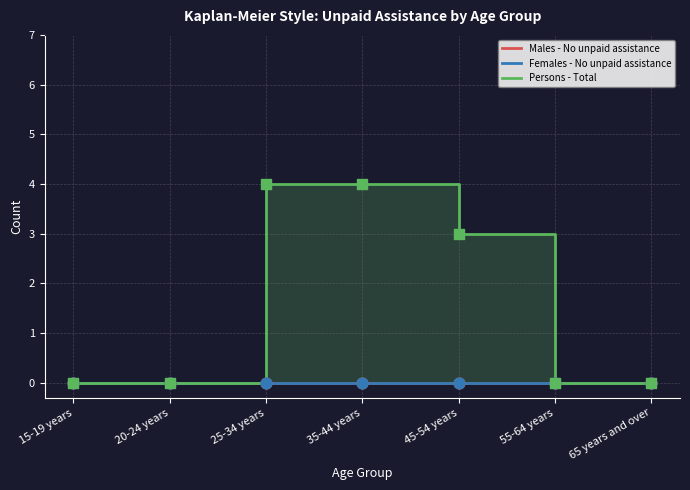

Which series contains the lowest Y value?

Males - No unpaid assistance